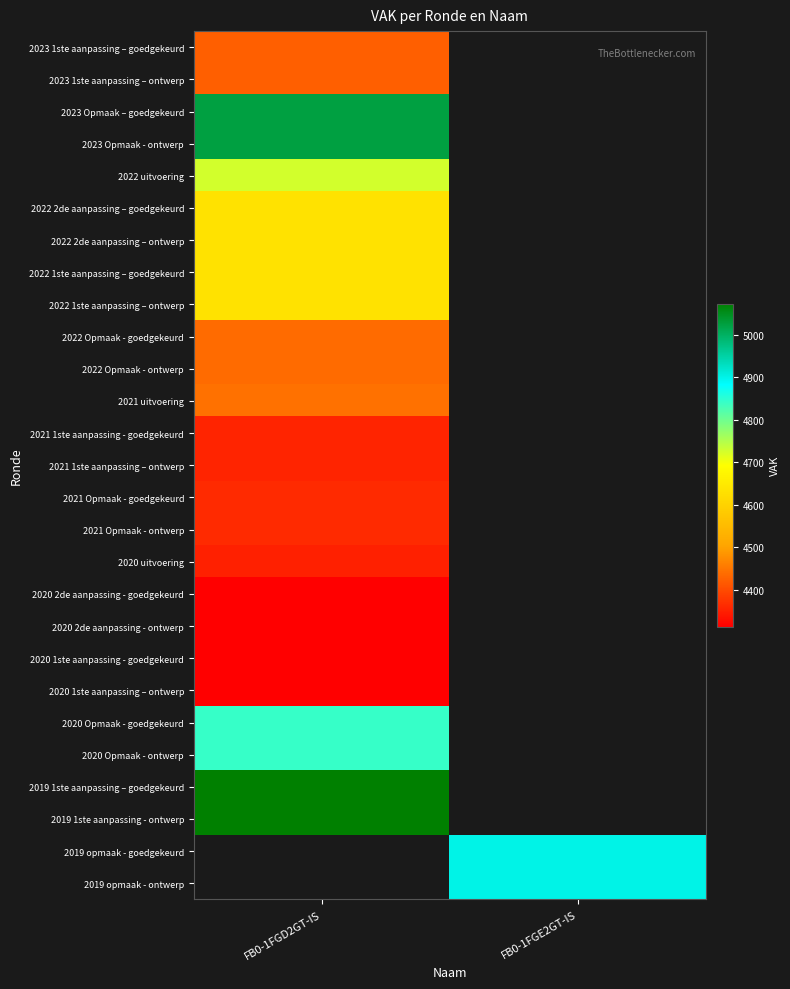

The value of 2020 1ste aanpassing - goedgekeurd at FB0-1FGD2GT-IS is 1839.9. True or false?

False